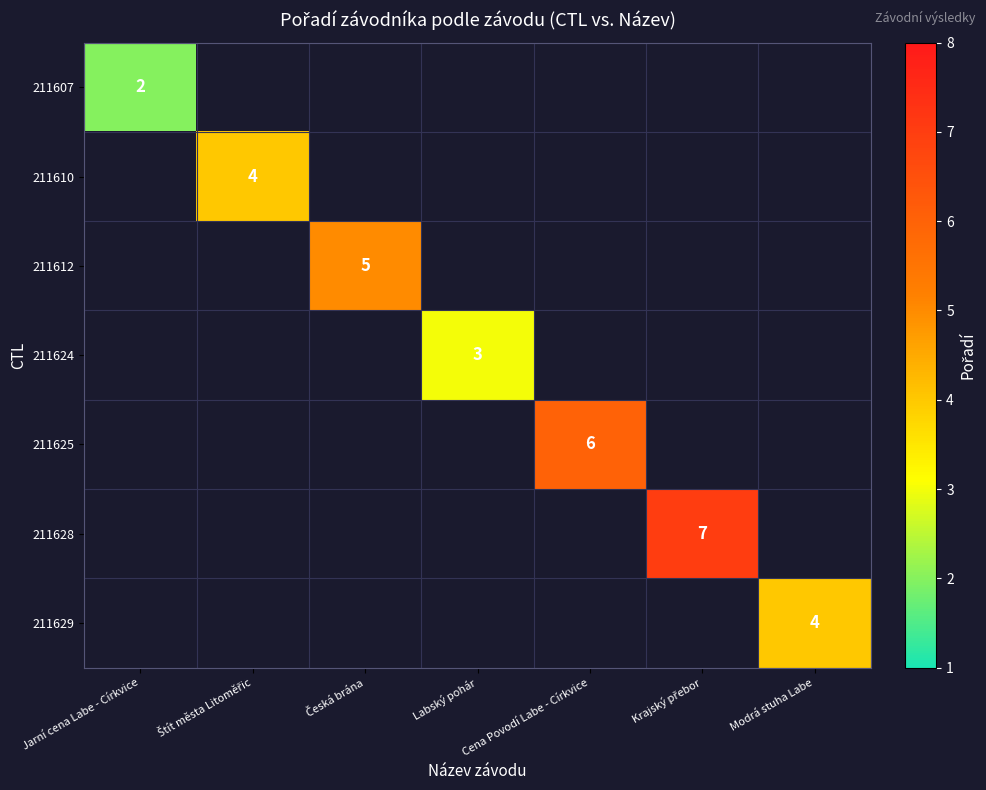

Is it true that 211607 equals 2 at Jarní cena Labe - Církvice?

True